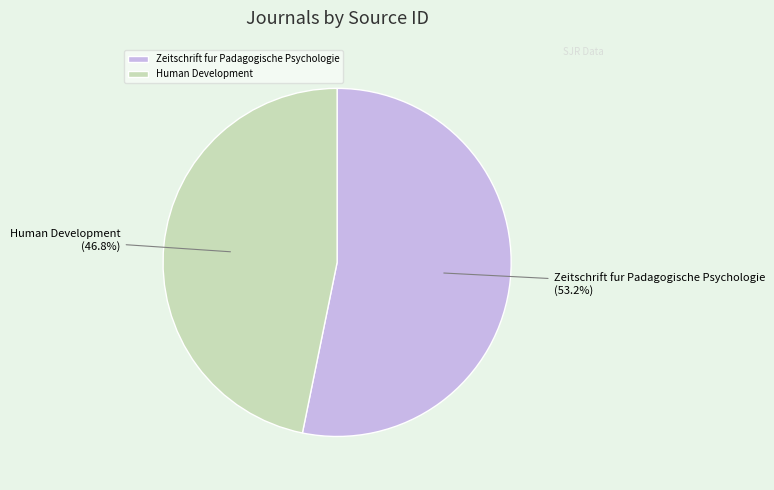

Combined, what portion of the pie is Human Development and Zeitschrift fur Padagogische Psychologie?

100.0%